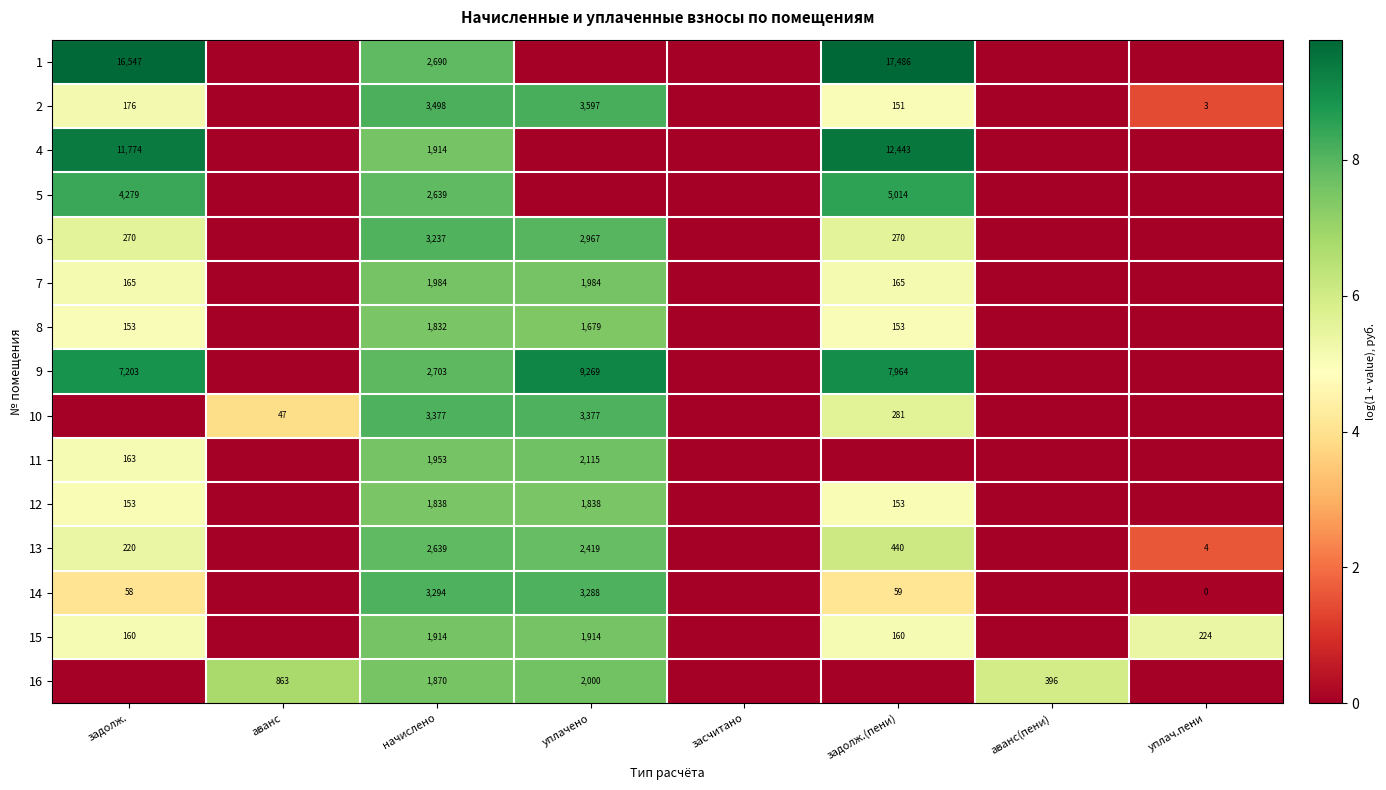

Is it true that 9 equals 7203 at задолж.?

True